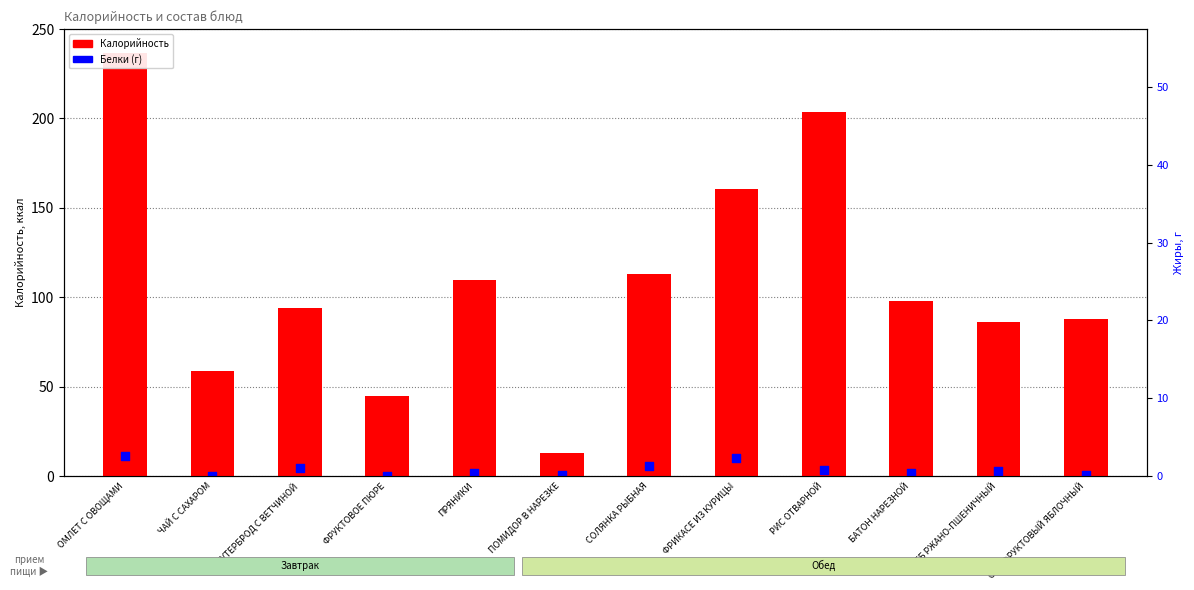

Which series has the largest total across all categories?

Калорийность